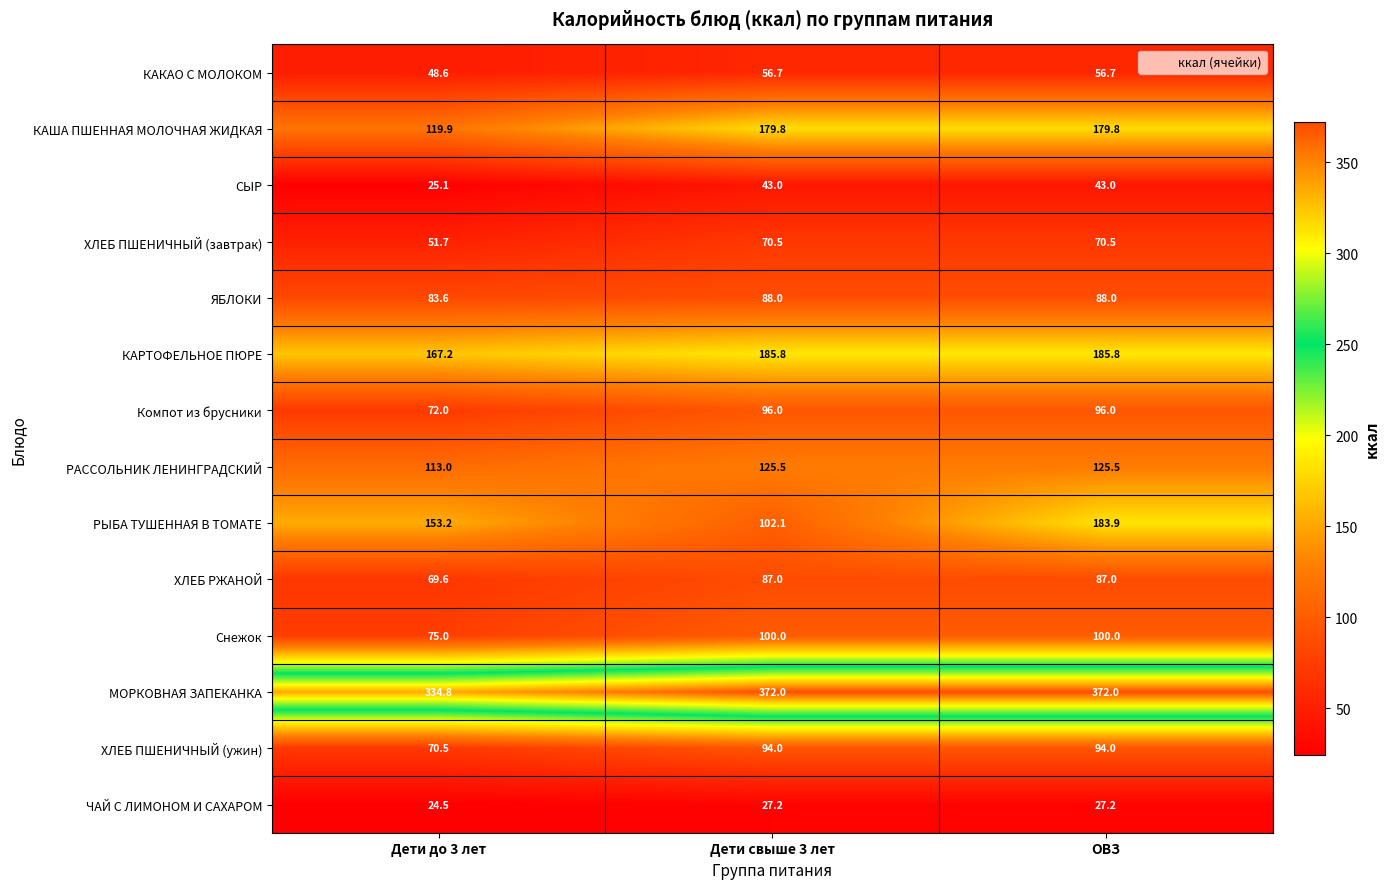

Which category has the lowest value in the Снежок series?

Дети до 3 лет